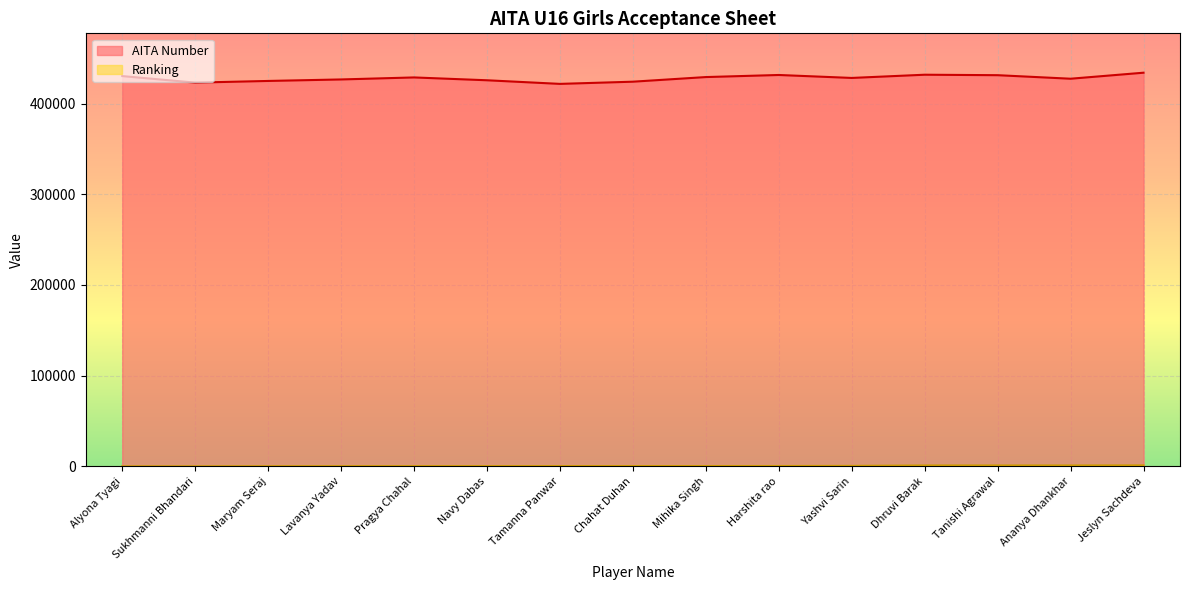

Which category has the highest value in the AITA Number series?

Jeslyn Sachdeva